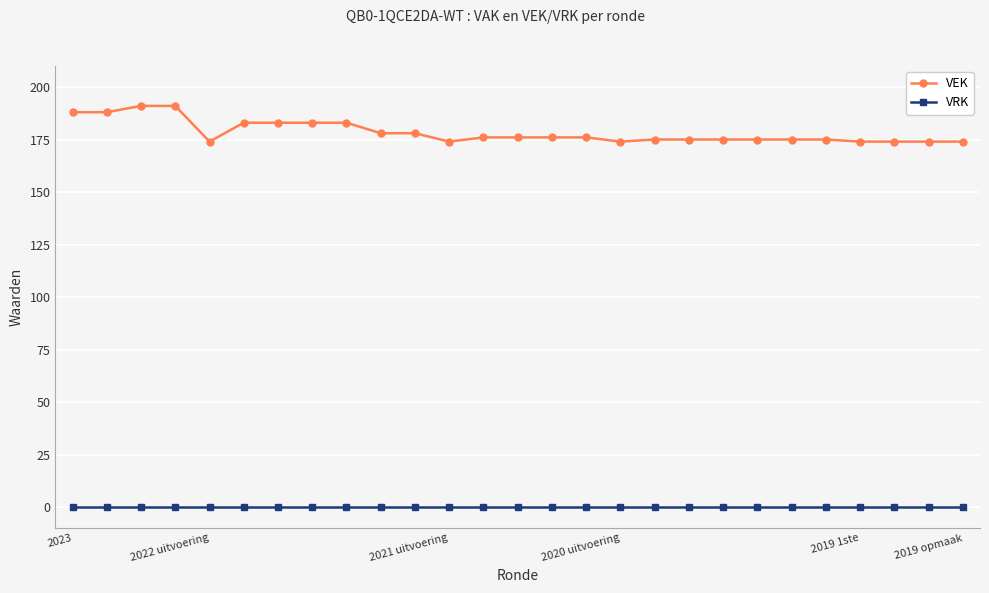

Reading left to right, list all the values displayed in this chart.

VEK: 188	188	191	191	174	183	183	183	183	178	178	174	176	176	176	176	174	175	175	175	175	175	175	174	174	174	174
VRK: 0	0	0	0	0	0	0	0	0	0	0	0	0	0	0	0	0	0	0	0	0	0	0	0	0	0	0